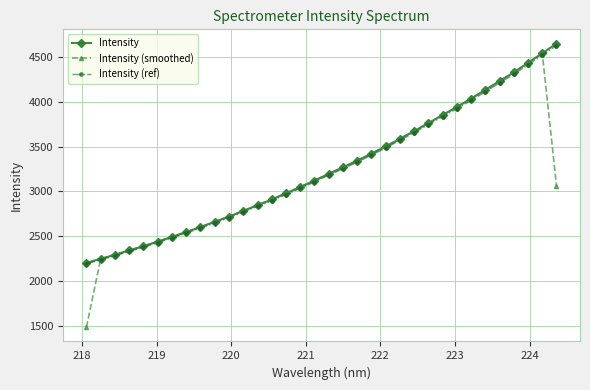

What is the value of the Intensity point at the 30th from the left?

4232.5